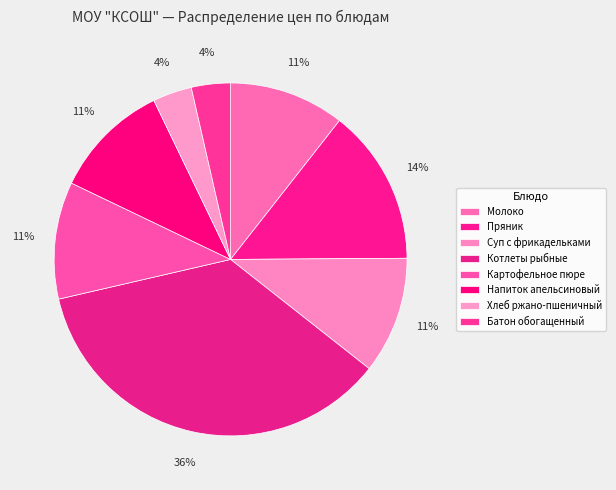

What is the total percentage of Котлеты рыбные and Молоко?

46.4%